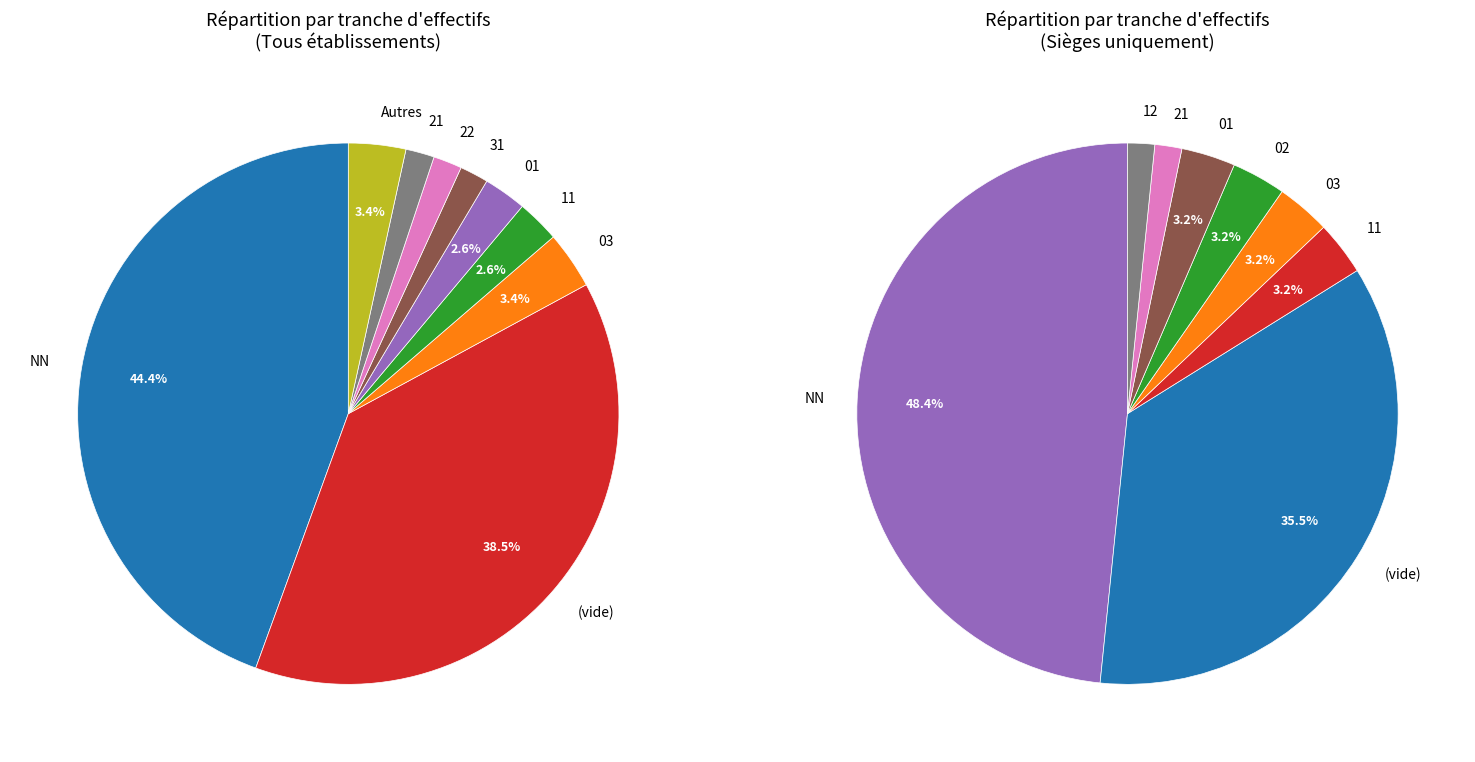

Is the sum of 22 and NN greater than half?

No